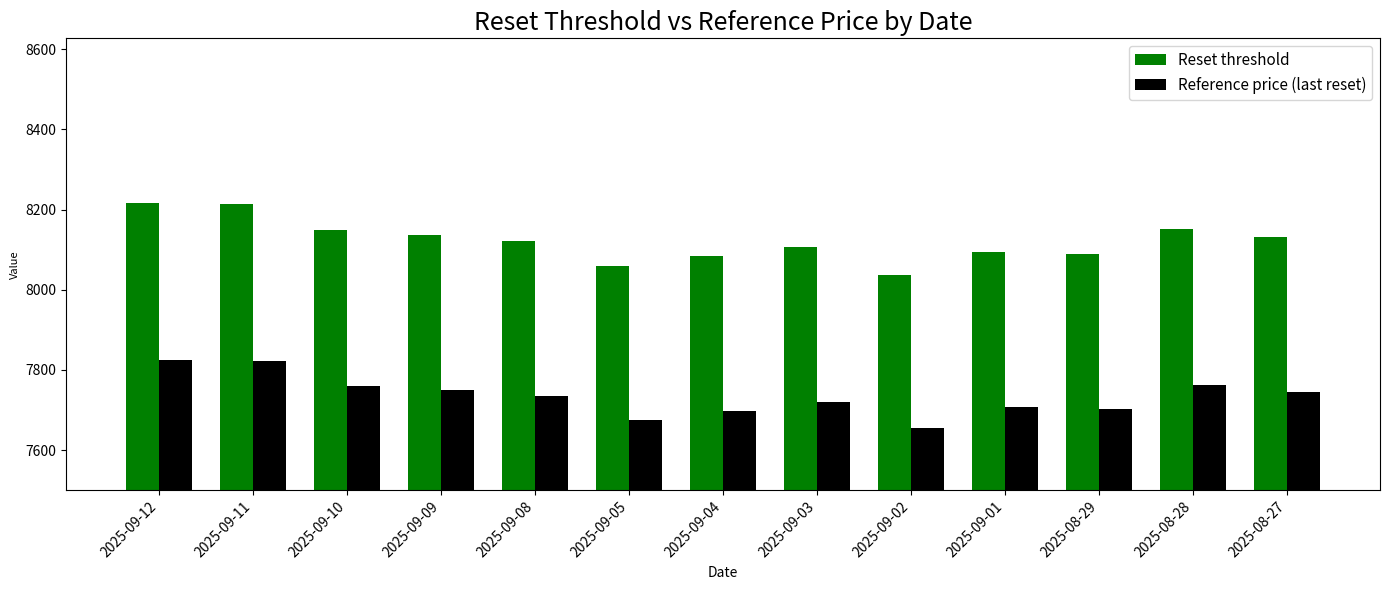

What is the difference between the maximum and second lowest values in the Reference price (last reset) series?

150.5